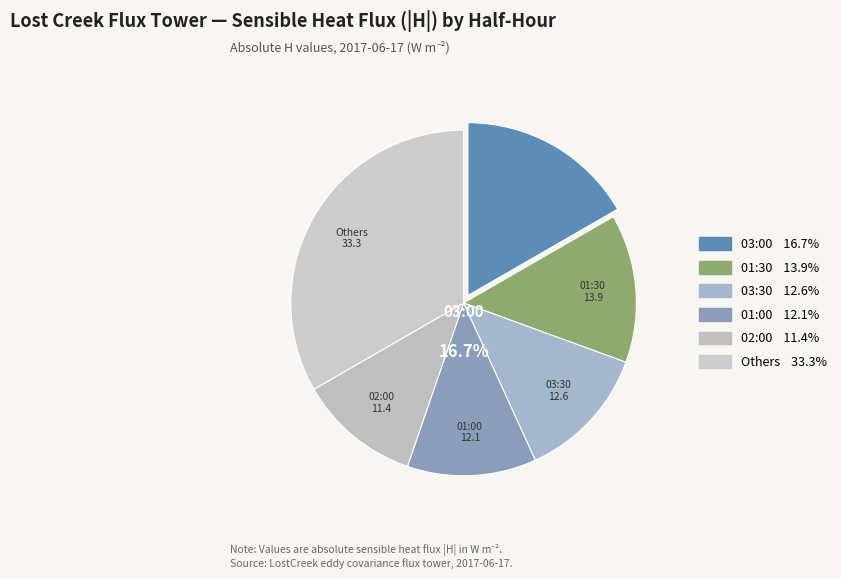

Rank the categories by value from lowest to highest.

04:30, 05:00, 04:00, 02:30, 00:30, 02:00, 01:00, 03:30, 01:30, 03:00